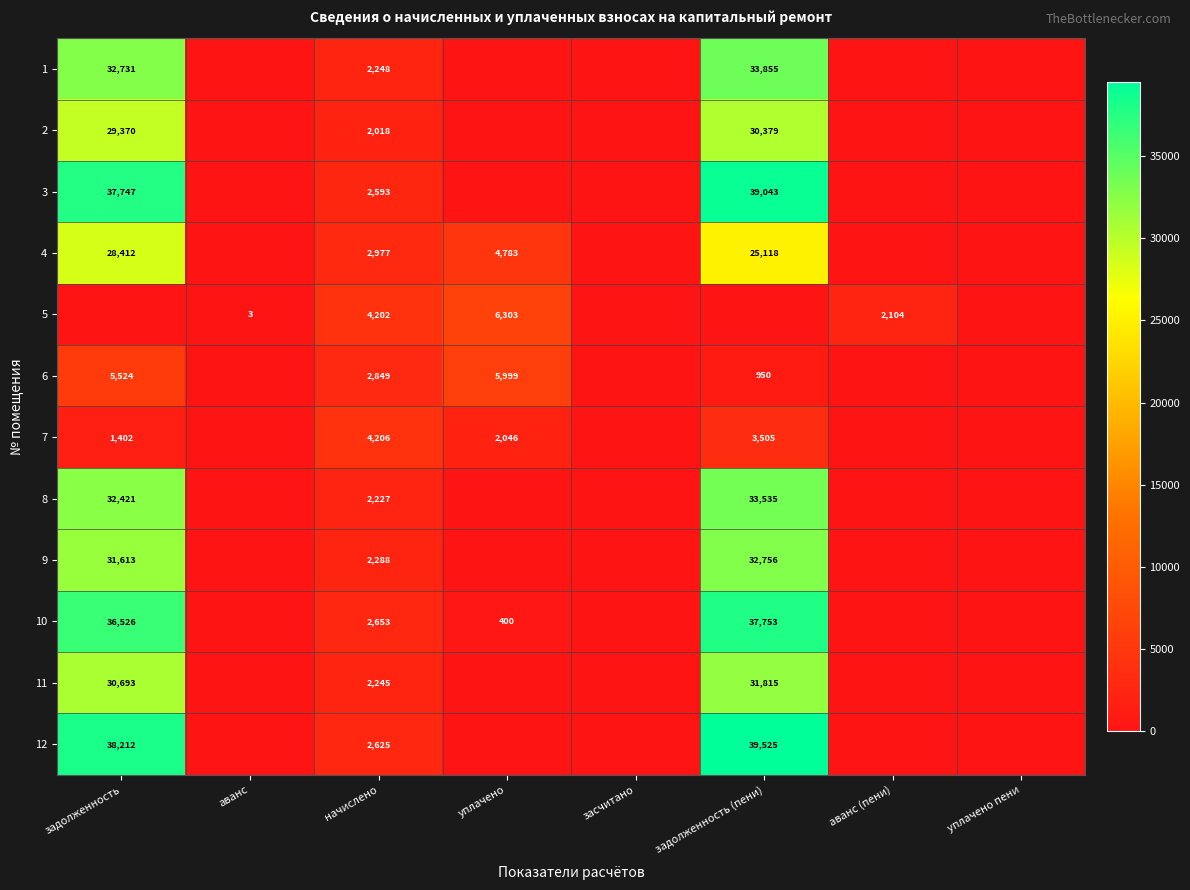

Rank the series at начислено from highest to lowest value.

7, 5, 4, 6, 10, 12, 3, 9, 1, 11, 8, 2